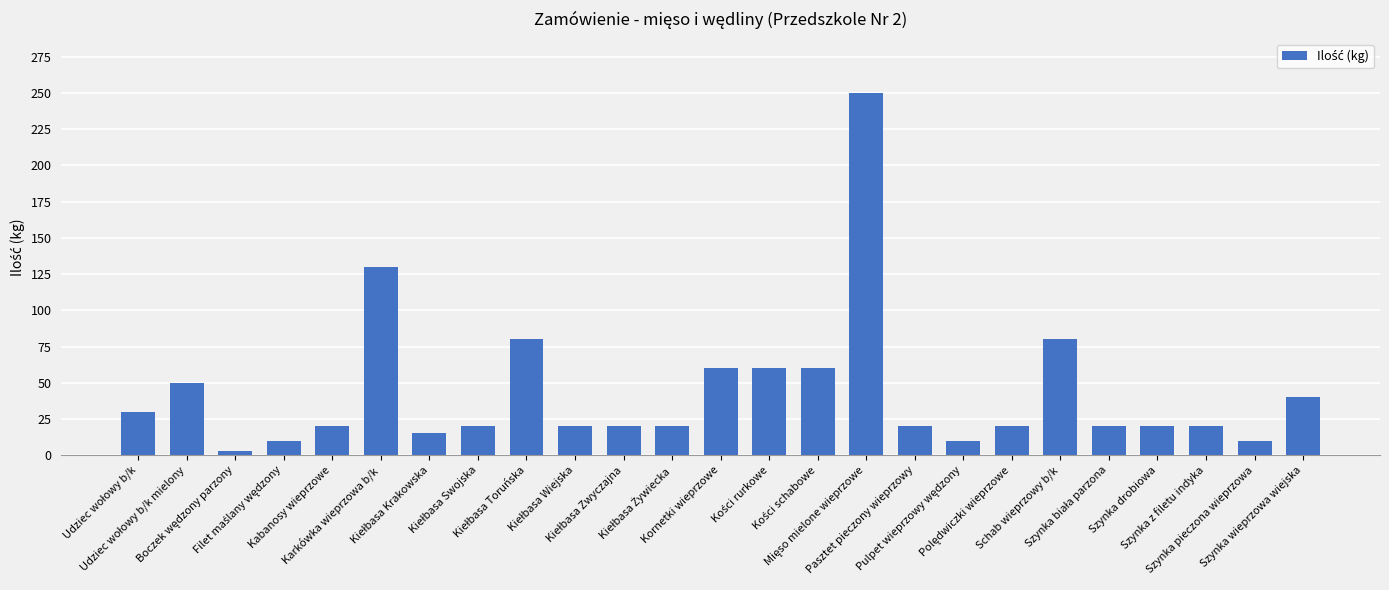

What is the maximum value shown in the chart?

250